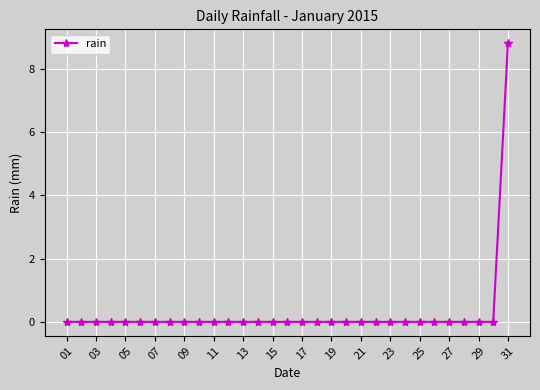

What is the maximum value shown in the chart?

8.8